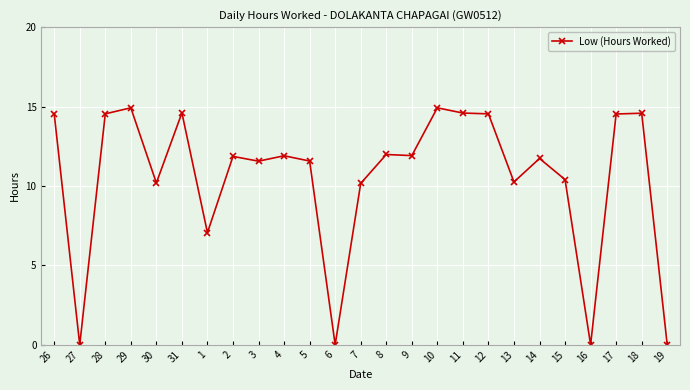

Is it true that the value at 4 is 15.5?

False